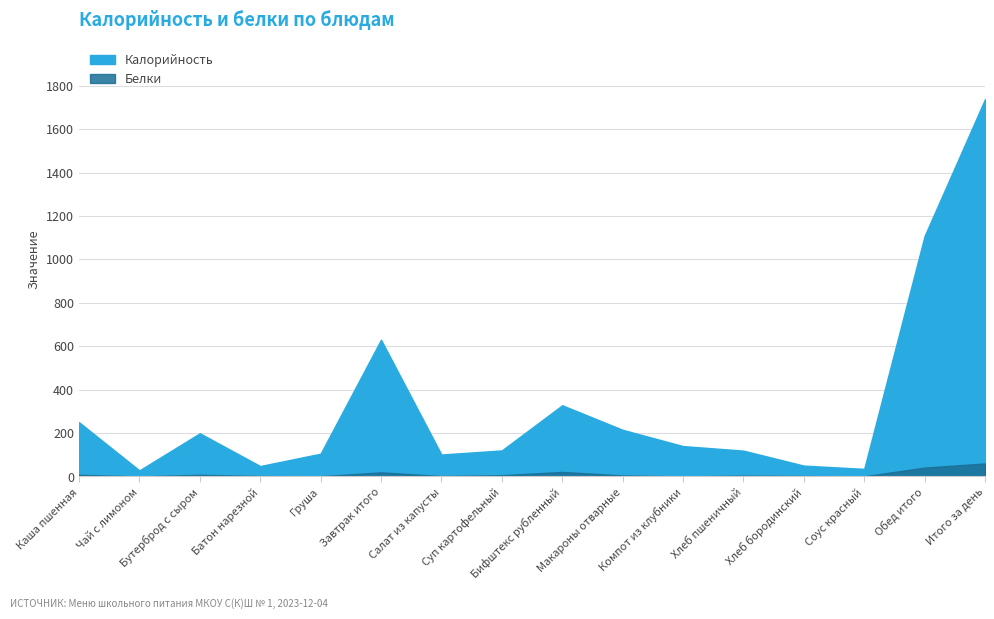

How many series are shown in this chart?

2